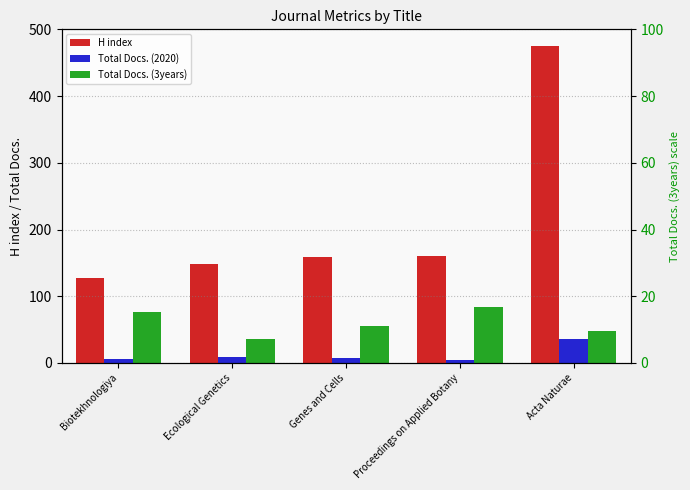

At which label does Total Docs. (2020) reach its peak?

Acta Naturae